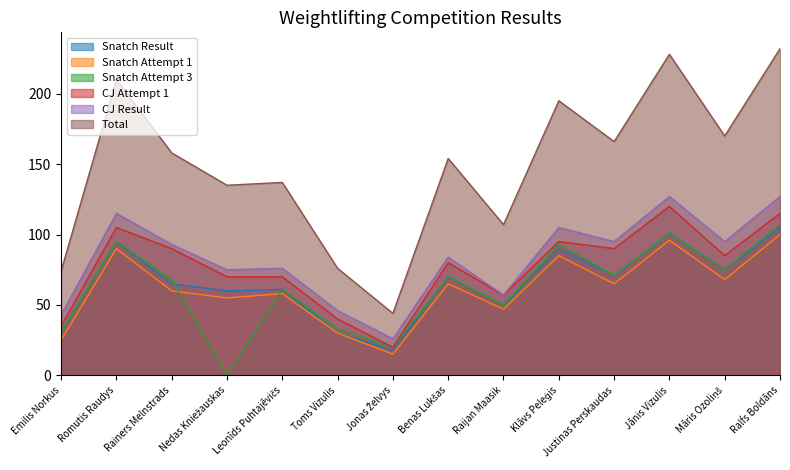

Reading right to left, extract all data points from this chart.

Snatch Result: Ralfs Boldāns=105	Māris Ozoliņš=75	Jānis Vizulis=101	Justinas Perskaudas=71	Klāvs Peleģis=90	Raijan Maasik=50	Benas Lukšas=70	Jonas Želvys=18	Toms Vizulis=30	Leonīds Puhtajēvičs=61	Nedas Kniežauskas=60	Rainers Melnstrads=65	Romutis Raudys=95	Emilis Norkus=31
Snatch Attempt 1: Ralfs Boldāns=100	Māris Ozoliņš=68	Jānis Vizulis=96	Justinas Perskaudas=65	Klāvs Peleģis=85	Raijan Maasik=47	Benas Lukšas=65	Jonas Želvys=15	Toms Vizulis=30	Leonīds Puhtajēvičs=58	Nedas Kniežauskas=55	Rainers Melnstrads=60	Romutis Raudys=90	Emilis Norkus=25
Snatch Attempt 3: Ralfs Boldāns=107	Māris Ozoliņš=75	Jānis Vizulis=101	Justinas Perskaudas=71	Klāvs Peleģis=93	Raijan Maasik=50	Benas Lukšas=70	Jonas Želvys=20	Toms Vizulis=33	Leonīds Puhtajēvičs=61	Nedas Kniežauskas=0	Rainers Melnstrads=68	Romutis Raudys=95	Emilis Norkus=31
CJ Attempt 1: Ralfs Boldāns=115	Māris Ozoliņš=85	Jānis Vizulis=120	Justinas Perskaudas=90	Klāvs Peleģis=95	Raijan Maasik=57	Benas Lukšas=80	Jonas Želvys=20	Toms Vizulis=40	Leonīds Puhtajēvičs=70	Nedas Kniežauskas=70	Rainers Melnstrads=90	Romutis Raudys=105	Emilis Norkus=35
CJ Result: Ralfs Boldāns=127	Māris Ozoliņš=95	Jānis Vizulis=127	Justinas Perskaudas=95	Klāvs Peleģis=105	Raijan Maasik=57	Benas Lukšas=84	Jonas Želvys=26	Toms Vizulis=46	Leonīds Puhtajēvičs=76	Nedas Kniežauskas=75	Rainers Melnstrads=93	Romutis Raudys=115	Emilis Norkus=43
Total: Ralfs Boldāns=232	Māris Ozoliņš=170	Jānis Vizulis=228	Justinas Perskaudas=166	Klāvs Peleģis=195	Raijan Maasik=107	Benas Lukšas=154	Jonas Želvys=44	Toms Vizulis=76	Leonīds Puhtajēvičs=137	Nedas Kniežauskas=135	Rainers Melnstrads=158	Romutis Raudys=210	Emilis Norkus=74